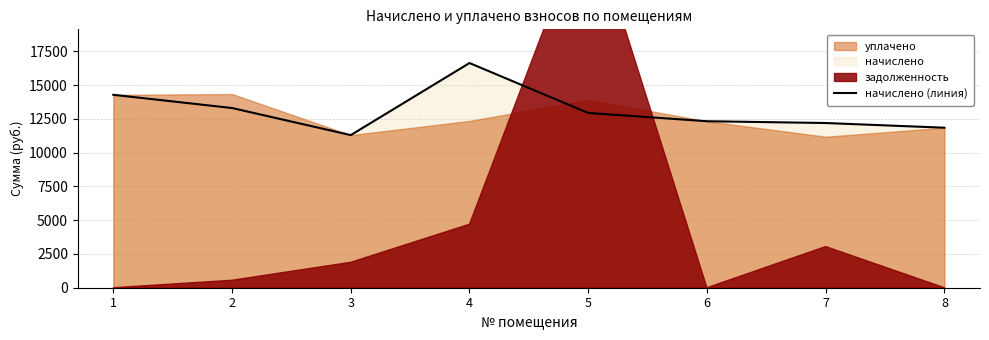

What is the minimum value for начислено (линия)?

11293.9